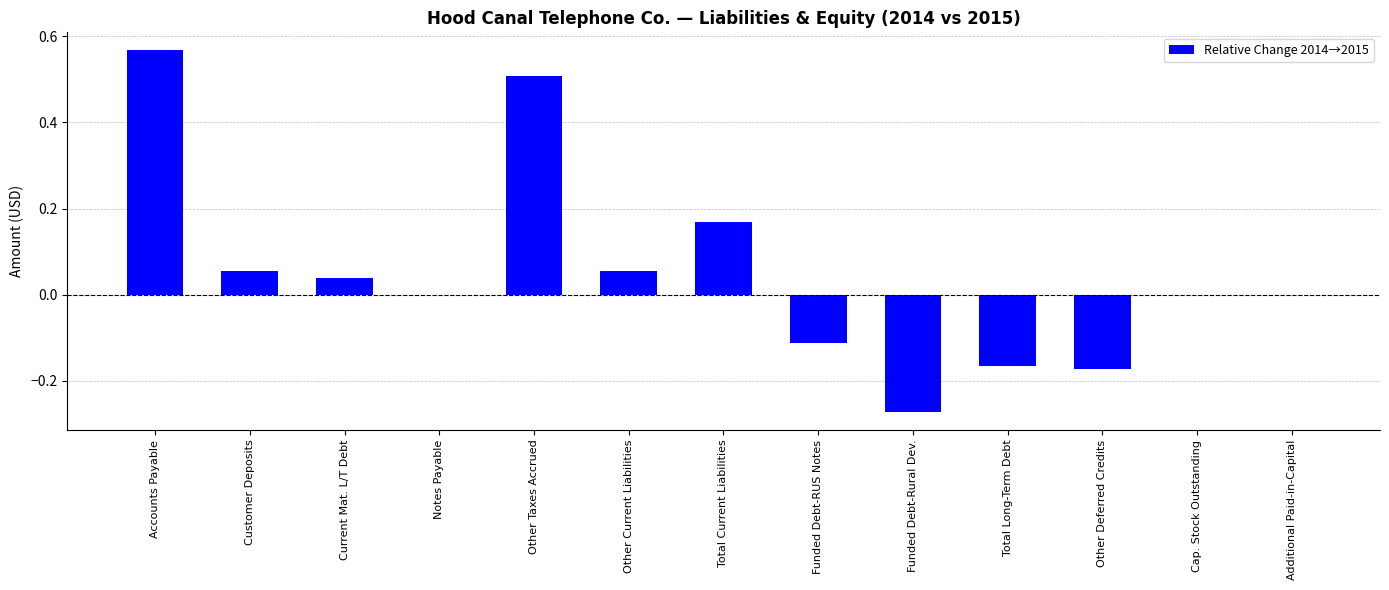

What is the sum of all values?

0.7